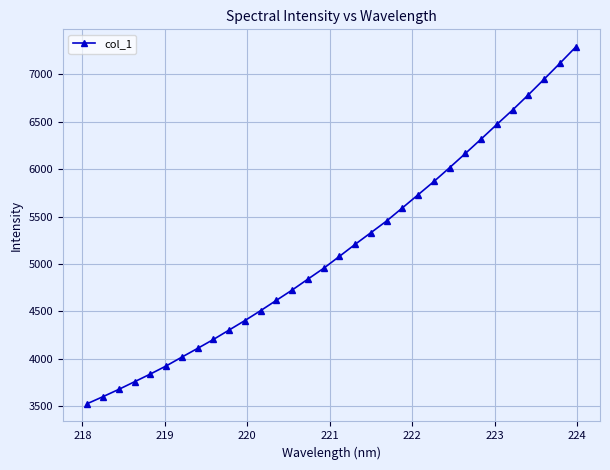

What is the difference between the maximum and minimum values?

3761.3